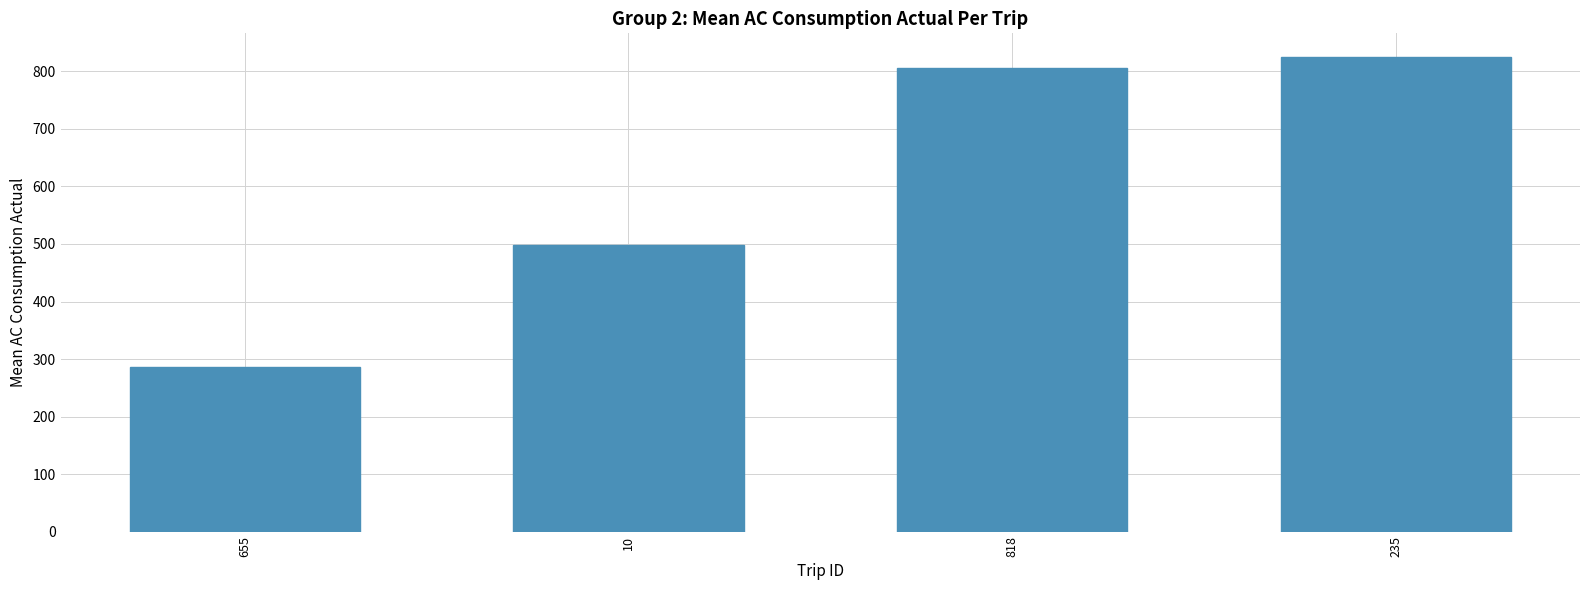

What is the difference between the values at 10 and 818?

308